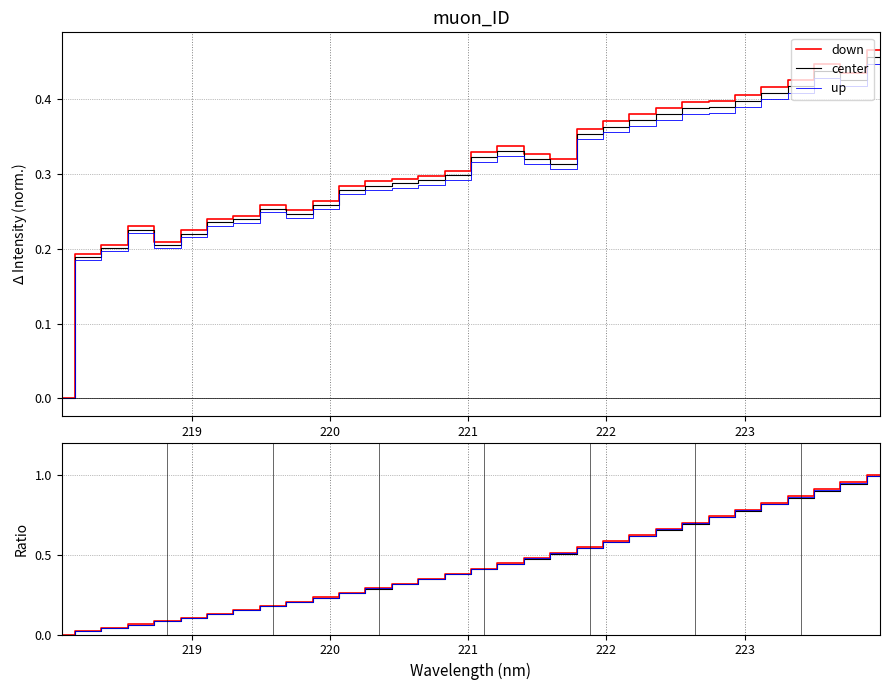

True or false: down has a value of 1.3 at 28.

False